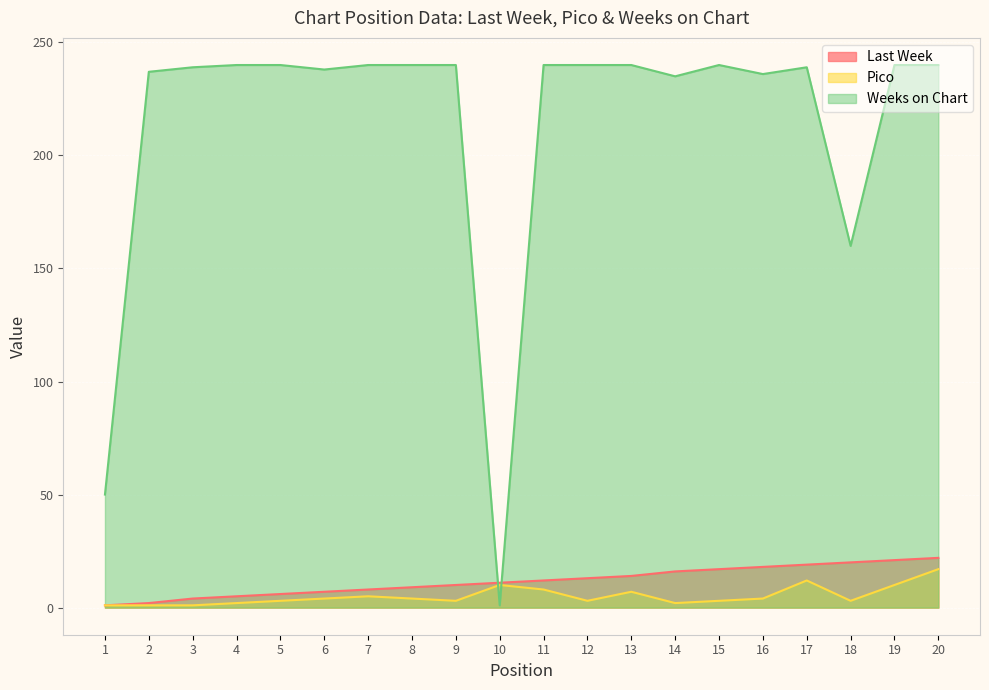

What is the lowest value of the Weeks on Chart series?

1